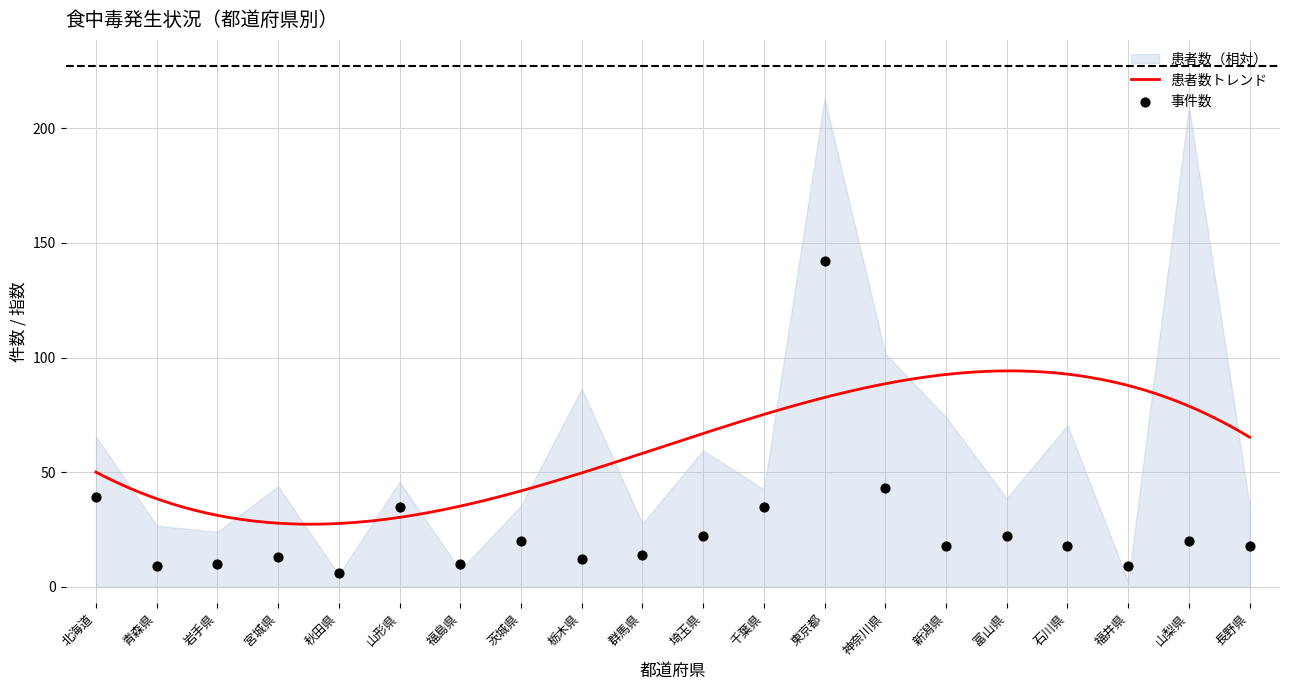

What is the change in value from 茨城県 to 千葉県?

+15